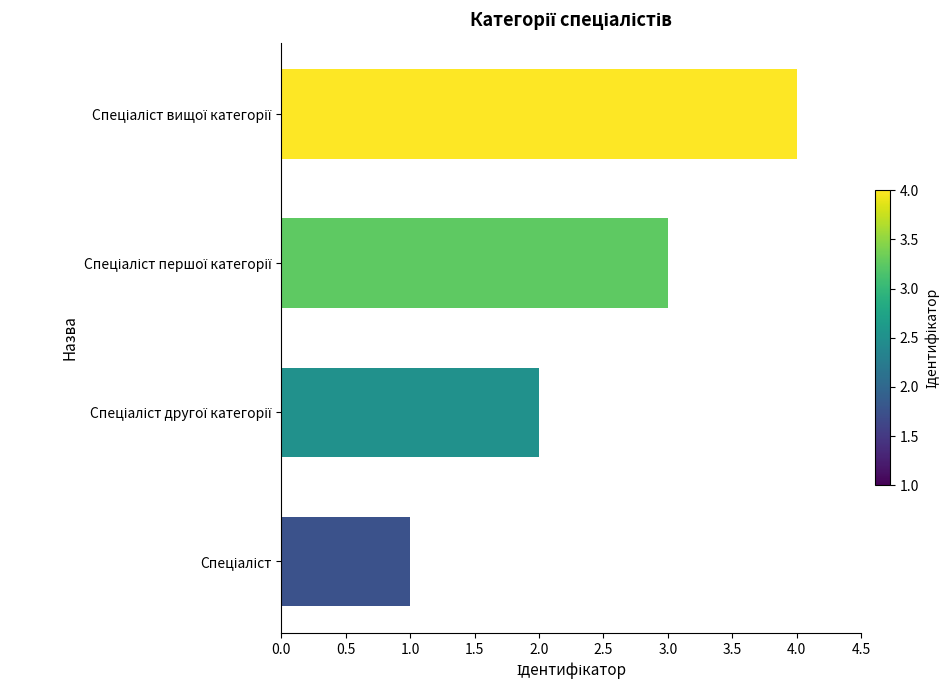

Does the chart contain stacked bars?

No